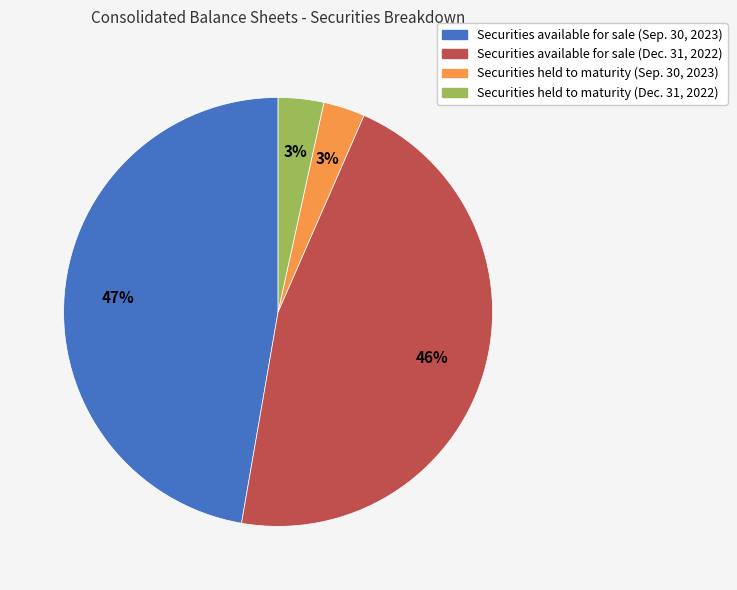

Which category has the biggest portion of the pie?

Securities available for sale (Sep. 30, 2023)